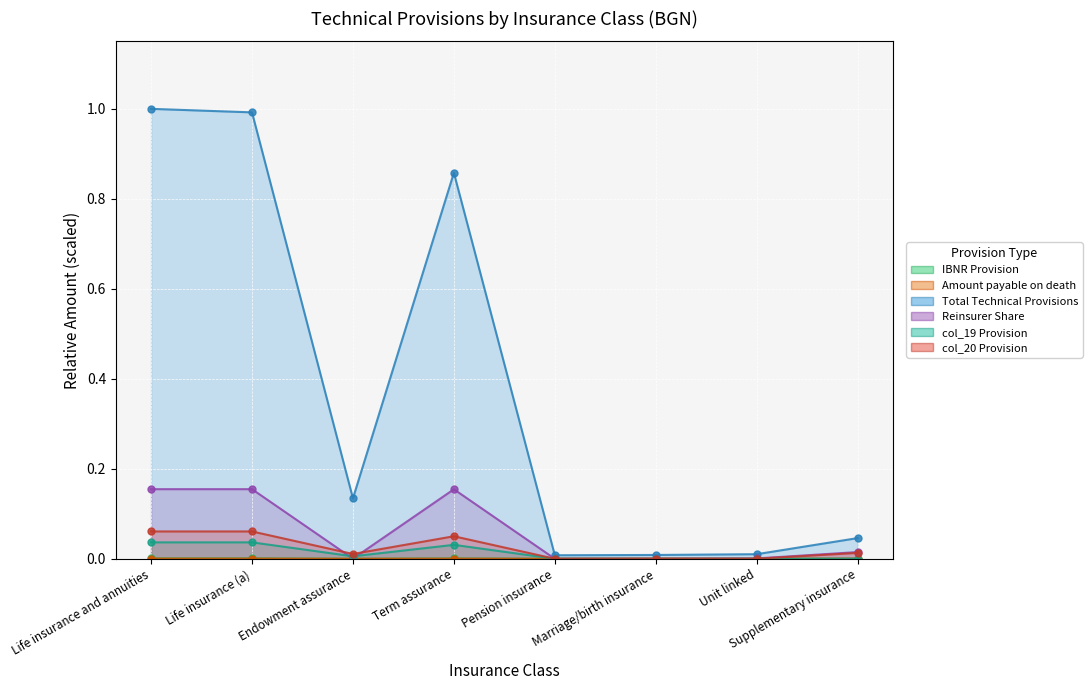

What is the label of the 8th point from the right?

Life insurance and annuities